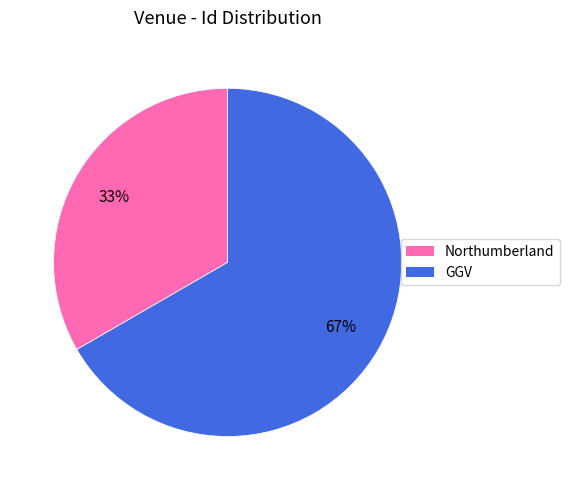

To the nearest percent, what is the average slice percentage?

50%